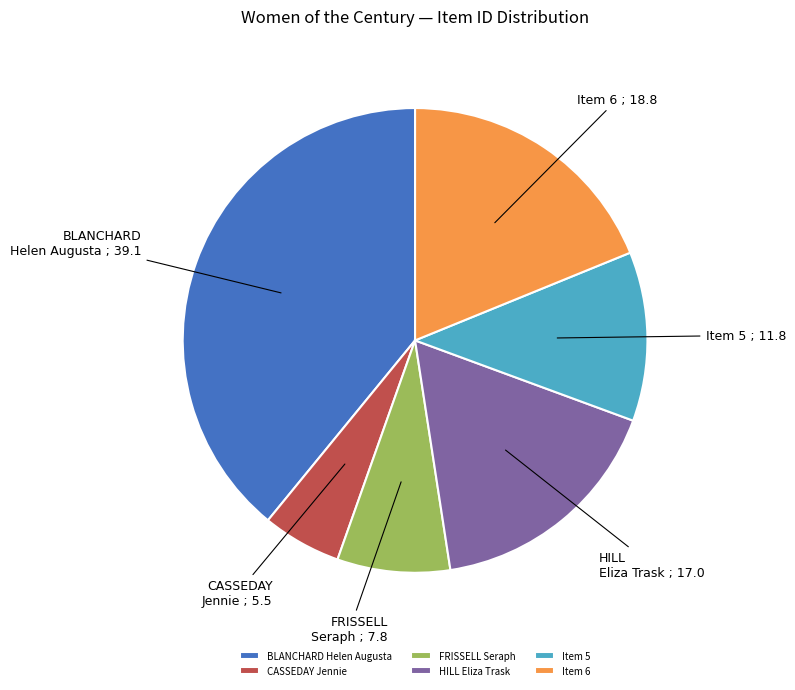

What is the ratio of the value at BLANCHARD Helen Augusta to the value at CASSEDAY Jennie?

7.1